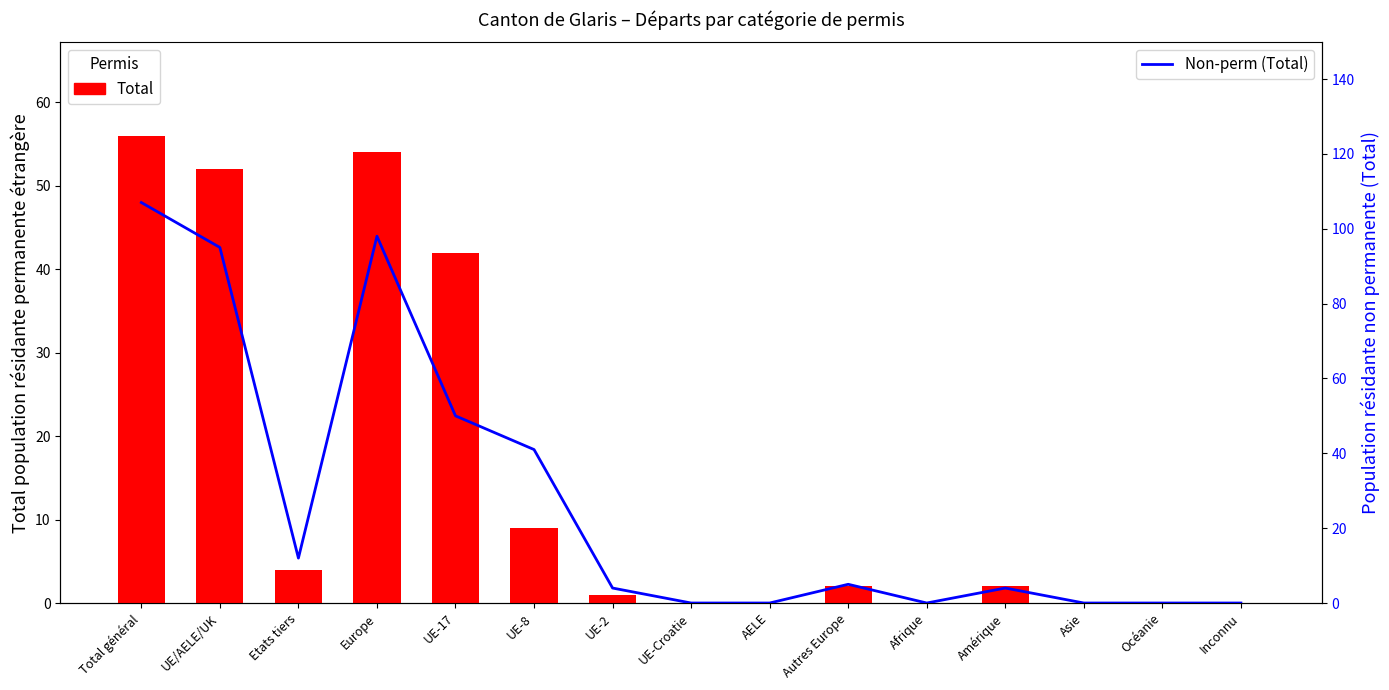

How many categories are shown in the chart?

15